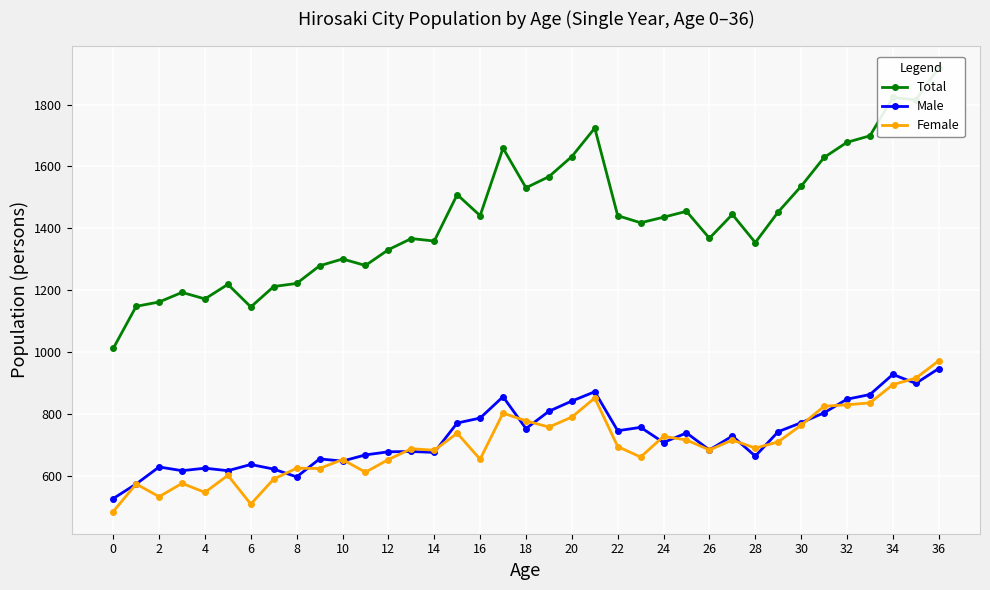

What value does the Female series have at 14?

683